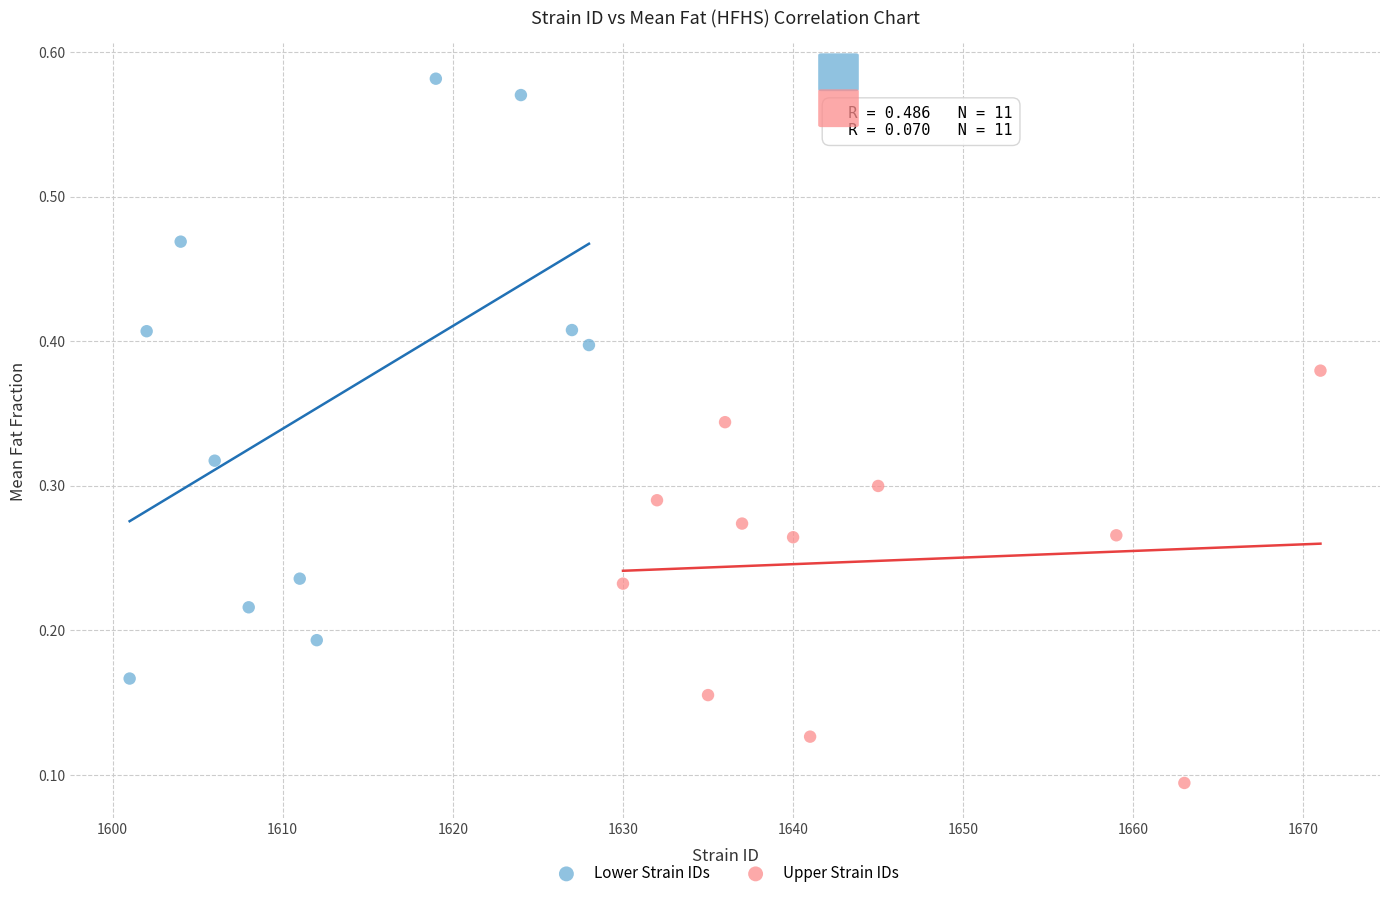

Which series reaches the maximum Y coordinate?

Lower Strain IDs